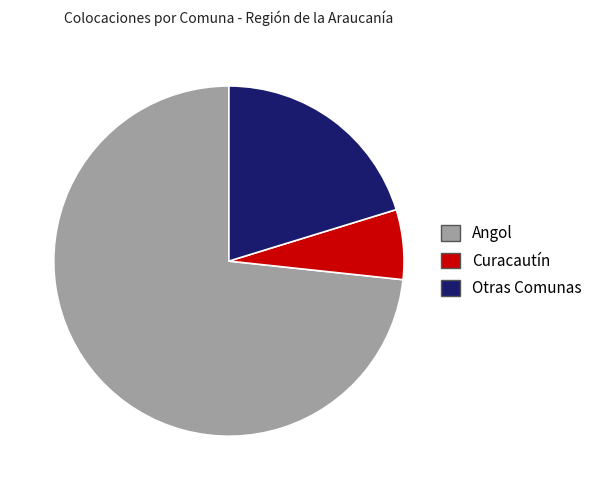

Is the sum of Curacautín and Angol greater than half?

Yes